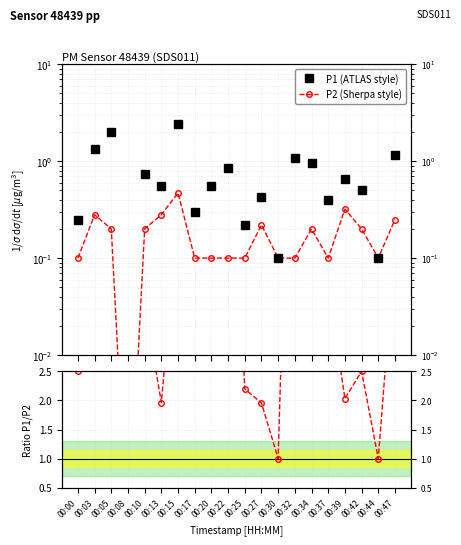

Is the value of P2 (Sherpa style) at 00:39 greater than the value of P1 (ATLAS style) at 00:44?

Yes